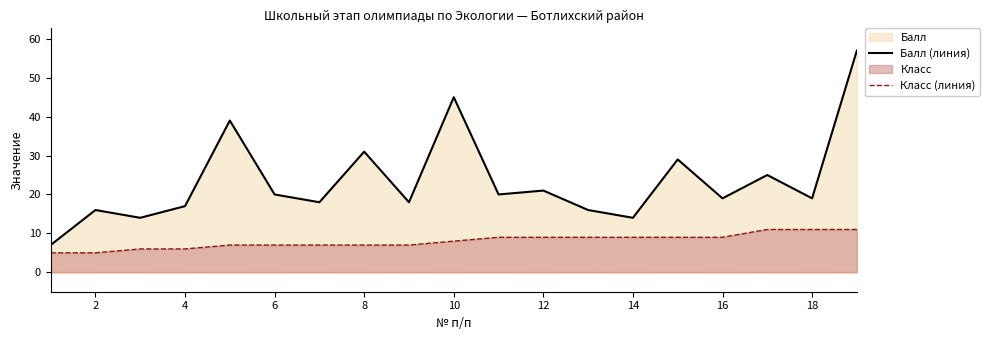

At how many categories does at least one series exceed 47?

1